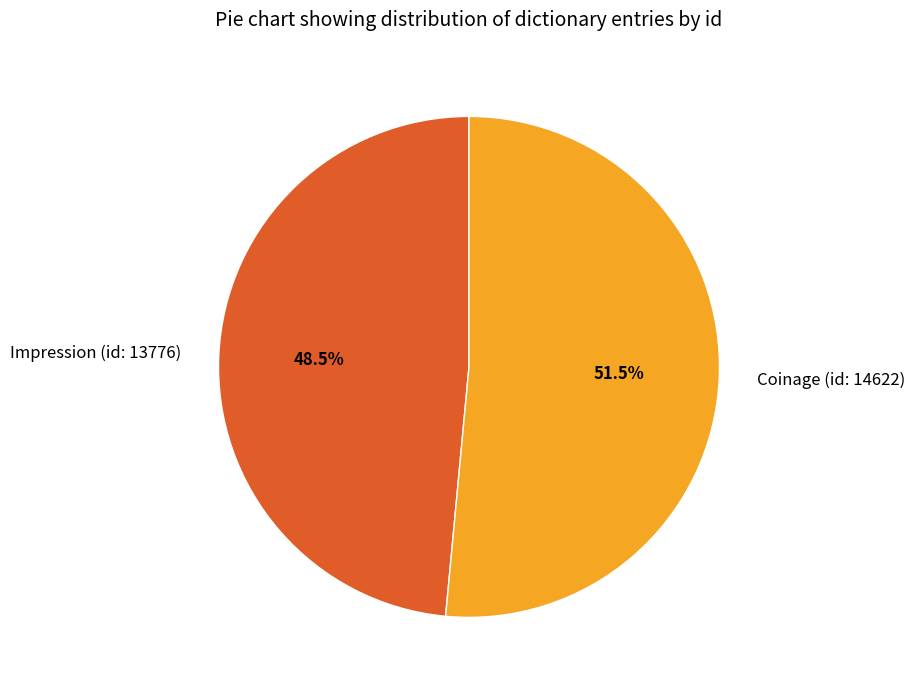

Count the number of slices in the pie.

2